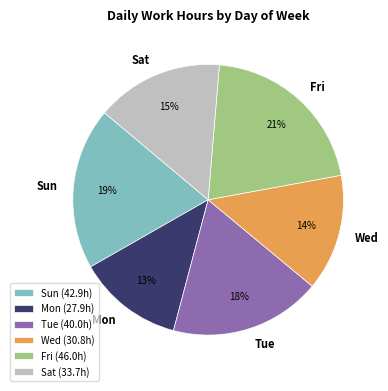

To the nearest percent, what is the average slice percentage?

17%